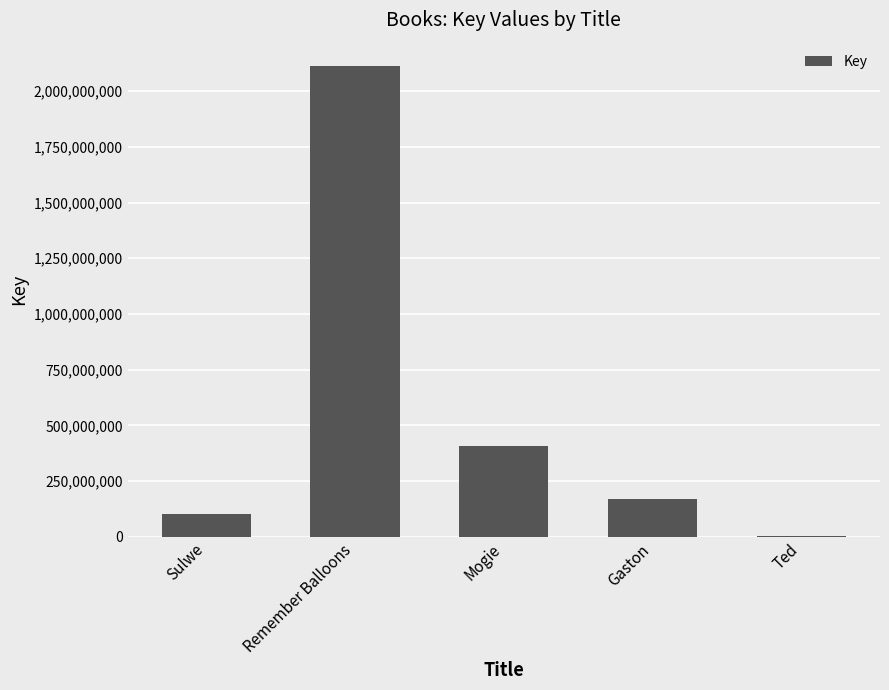

What is the maximum value shown in the chart?

2112056382